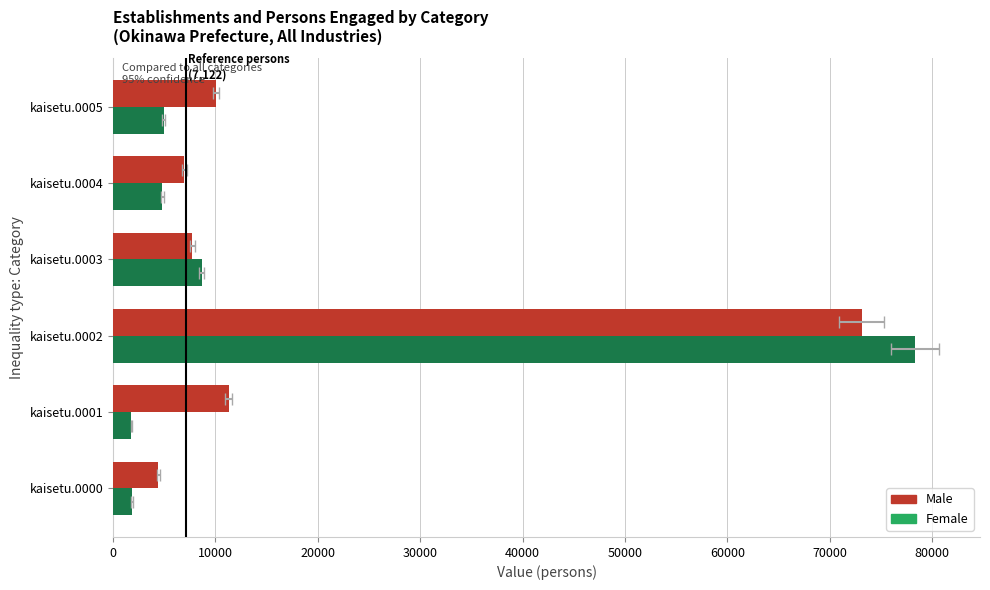

At which label is Female closest to 40033?

kaisetu.0003